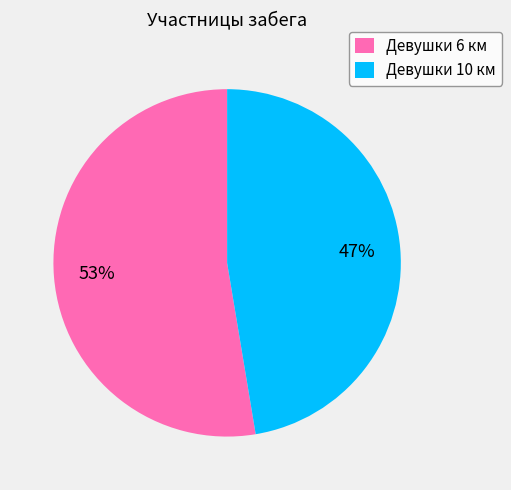

Does Девушки 10 км represent more than half of the total?

No